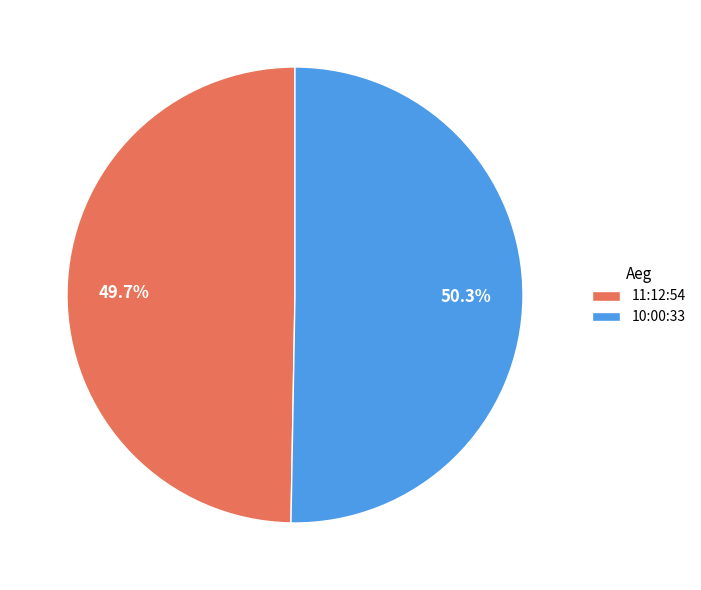

Between 11:12:54 and 10:00:33, which is larger?

10:00:33